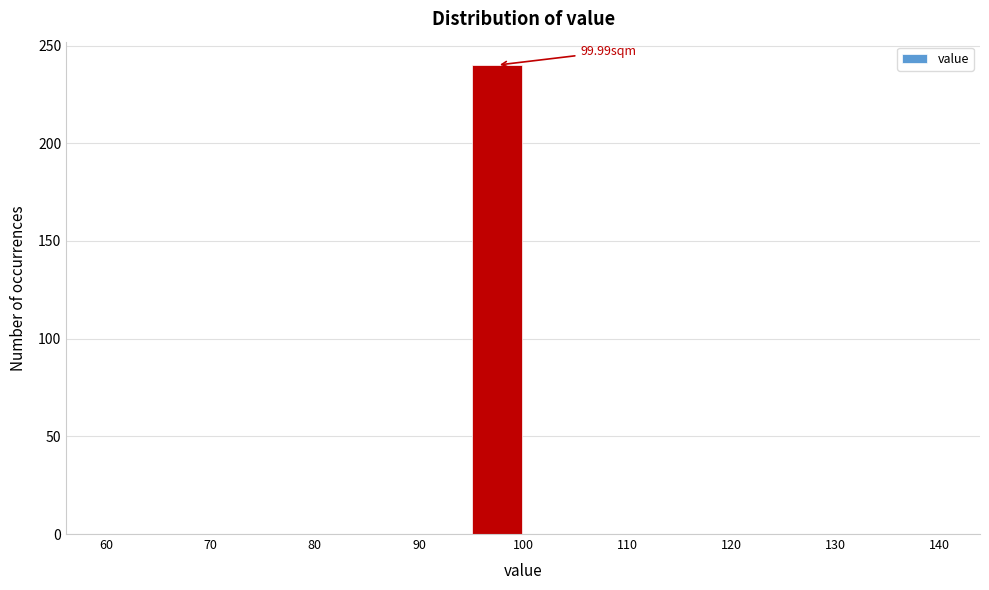

Over which range of the x-axis is the bar tallest?

95 to 100